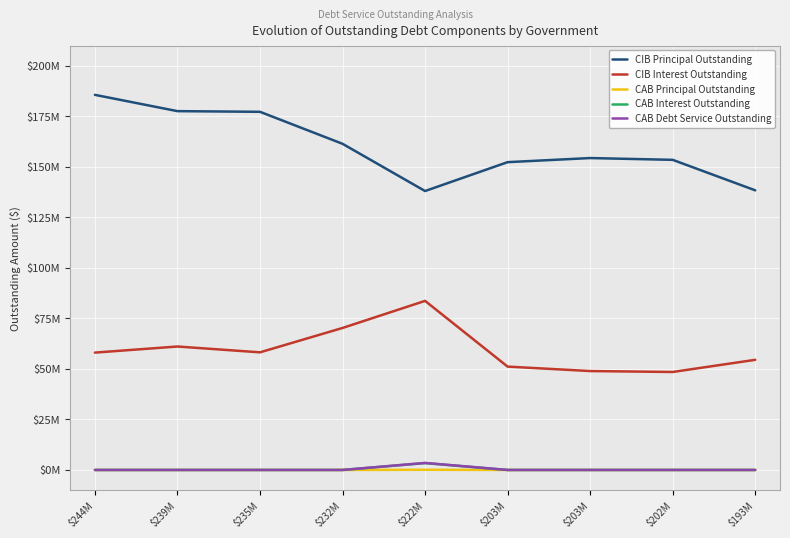

What is the greatest value displayed?

185635000.0